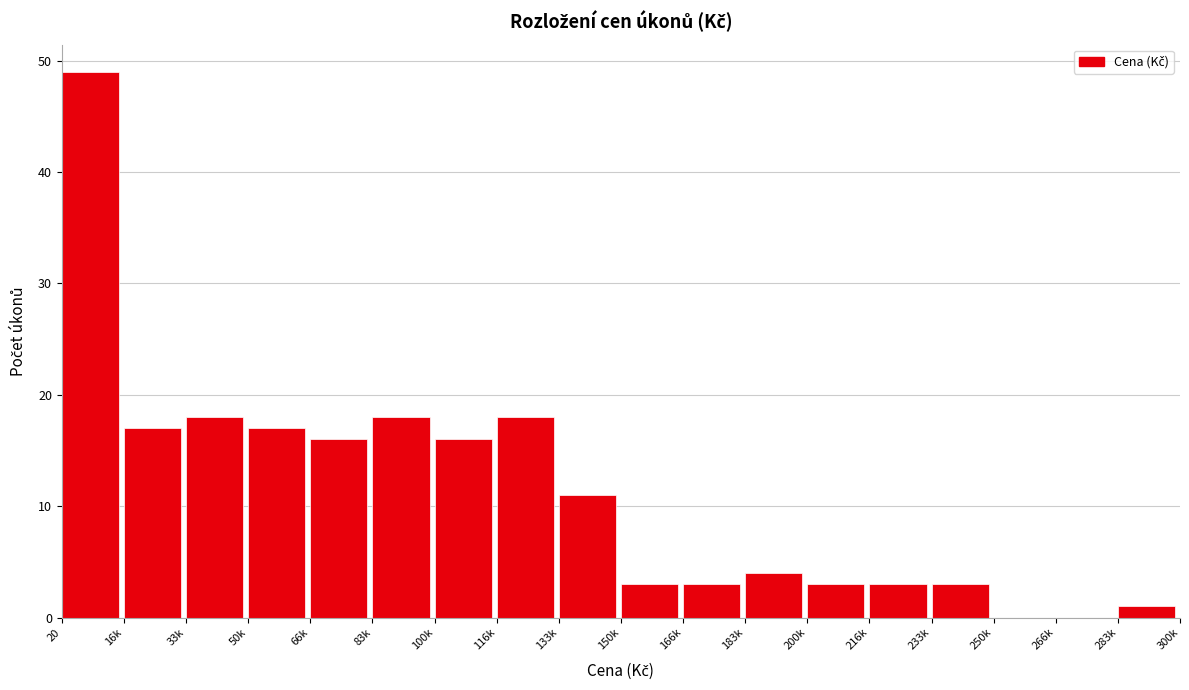

Reading right to left, extract all data points from this chart.

283k=1	266k=0	250k=0	233k=3	216k=3	200k=3	183k=4	166k=3	150k=3	133k=11	116k=18	100k=16	83k=18	66k=16	50k=17	33k=18	16k=17	20=49